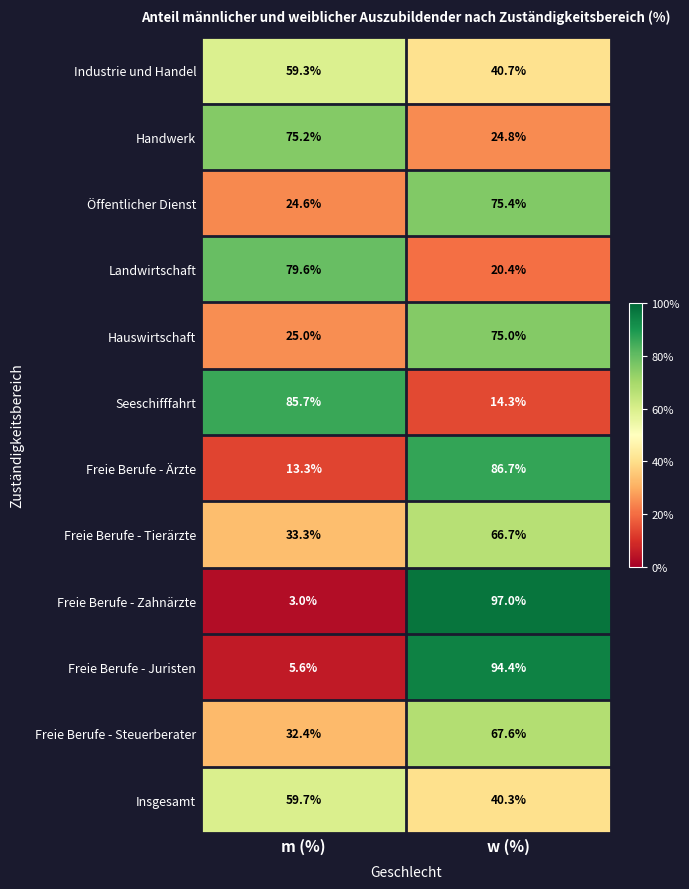

The Hauswirtschaft series shows 42.6 at m (%). True or false?

False